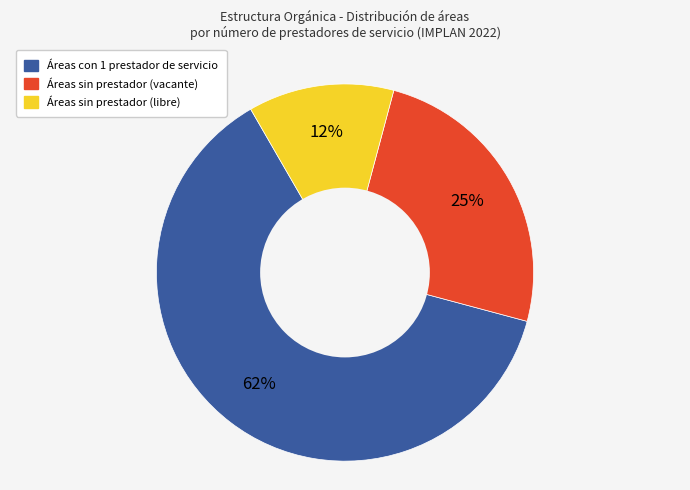

Does any single category account for the majority?

Yes